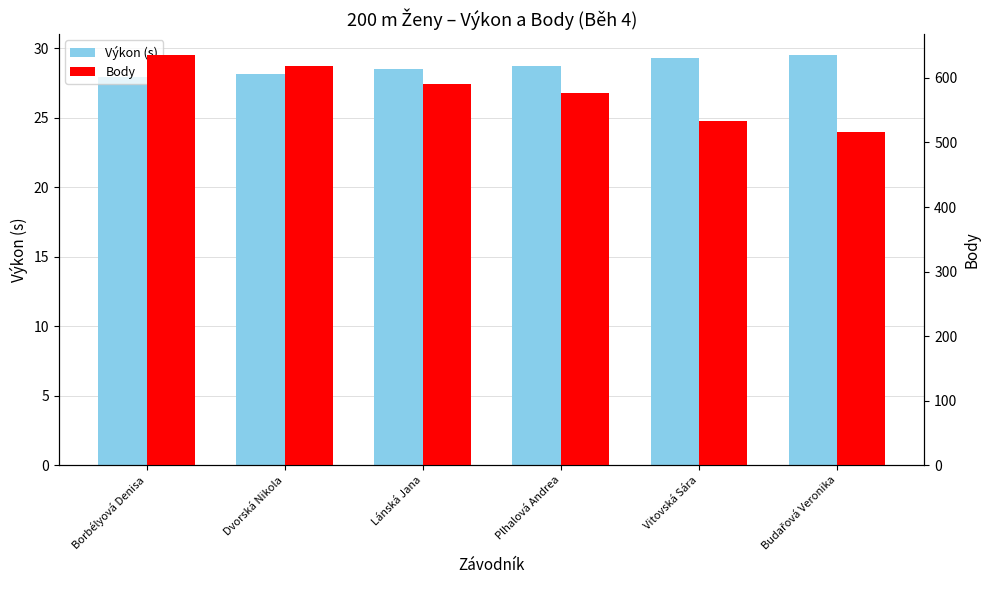

Reading left to right, transcribe all the data shown in this chart.

Výkon (s): Borbélyová Denisa=27.9	Dvorská Nikola=28.2	Lánská Jana=28.5	Plhalová Andrea=28.7	Vitovská Sára=29.3	Budařová Veronika=29.5
Body: Borbélyová Denisa=636.0	Dvorská Nikola=618.0	Lánská Jana=590.0	Plhalová Andrea=577.0	Vitovská Sára=534.0	Budařová Veronika=516.0